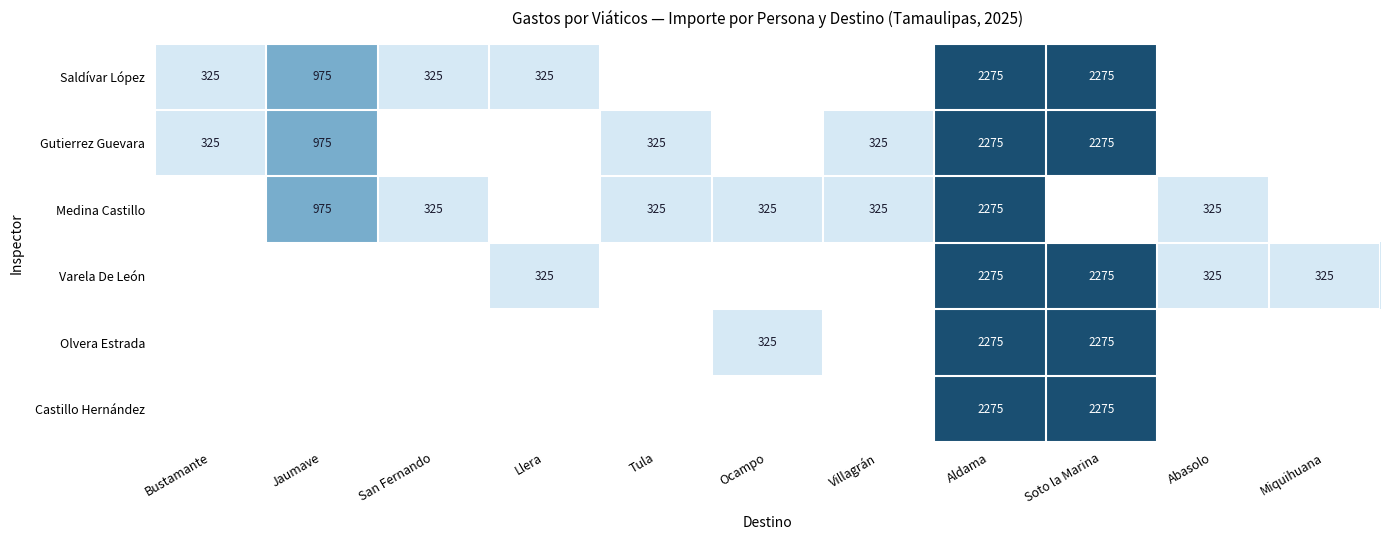

How many categories are shown in the chart?

11